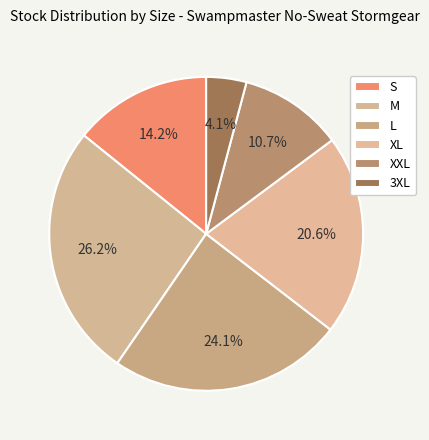

How many slices are in this pie chart?

6